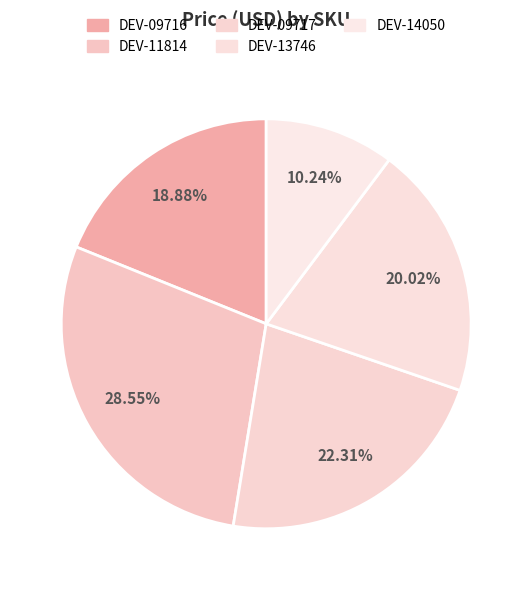

What is the largest slice in the pie chart?

DEV-11814